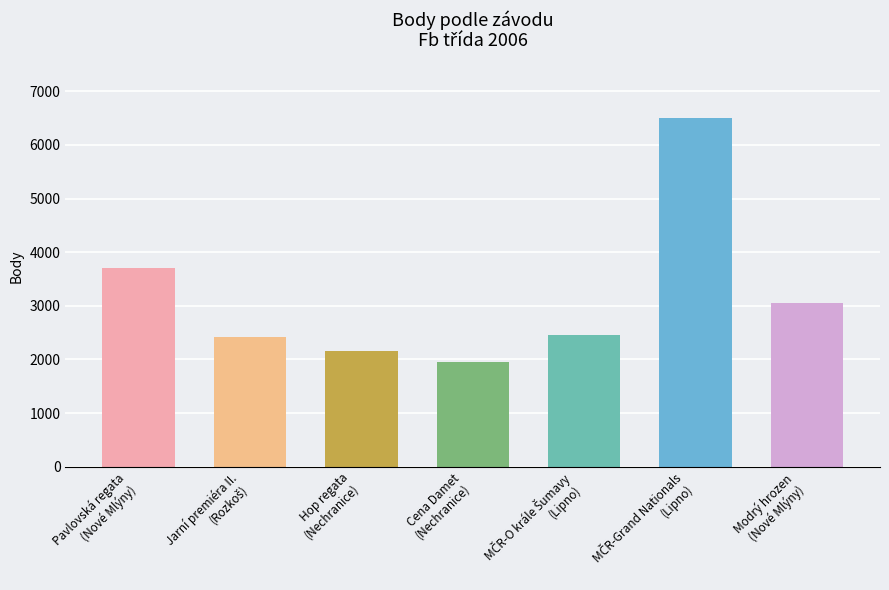

What is the average value?

3177